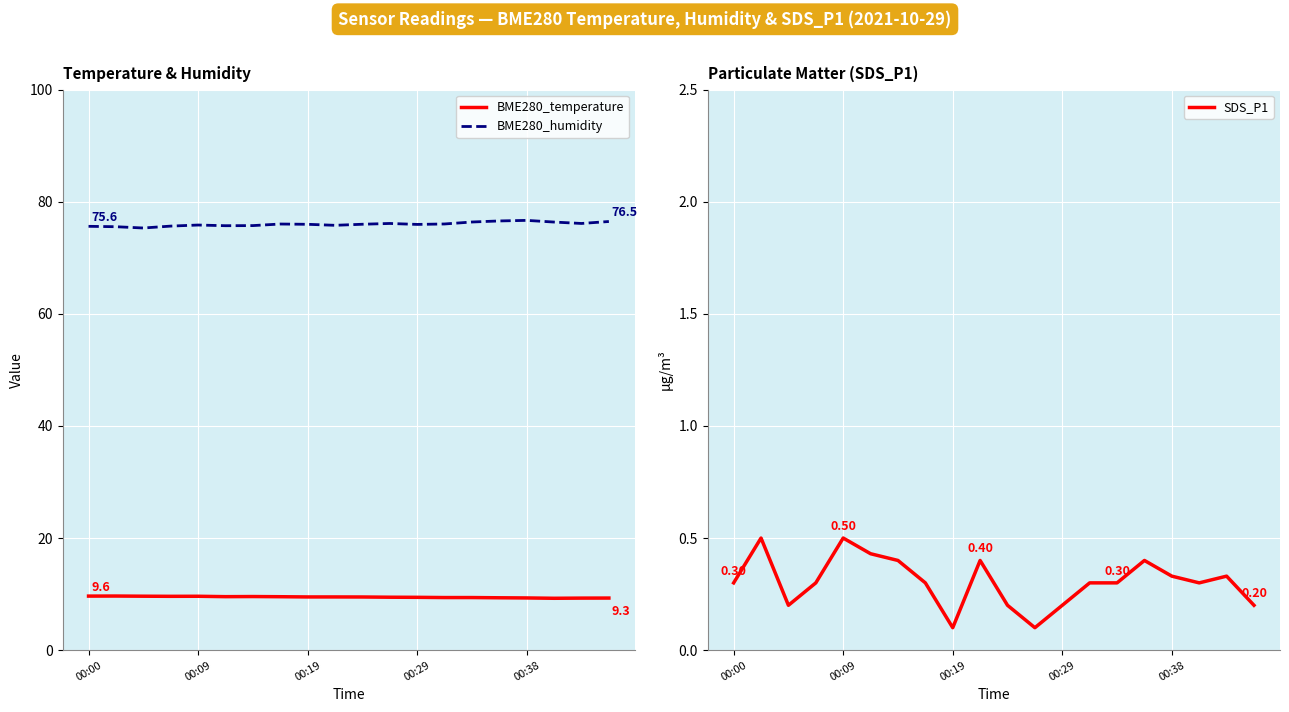

Which series has the largest total across all categories?

BME280_humidity